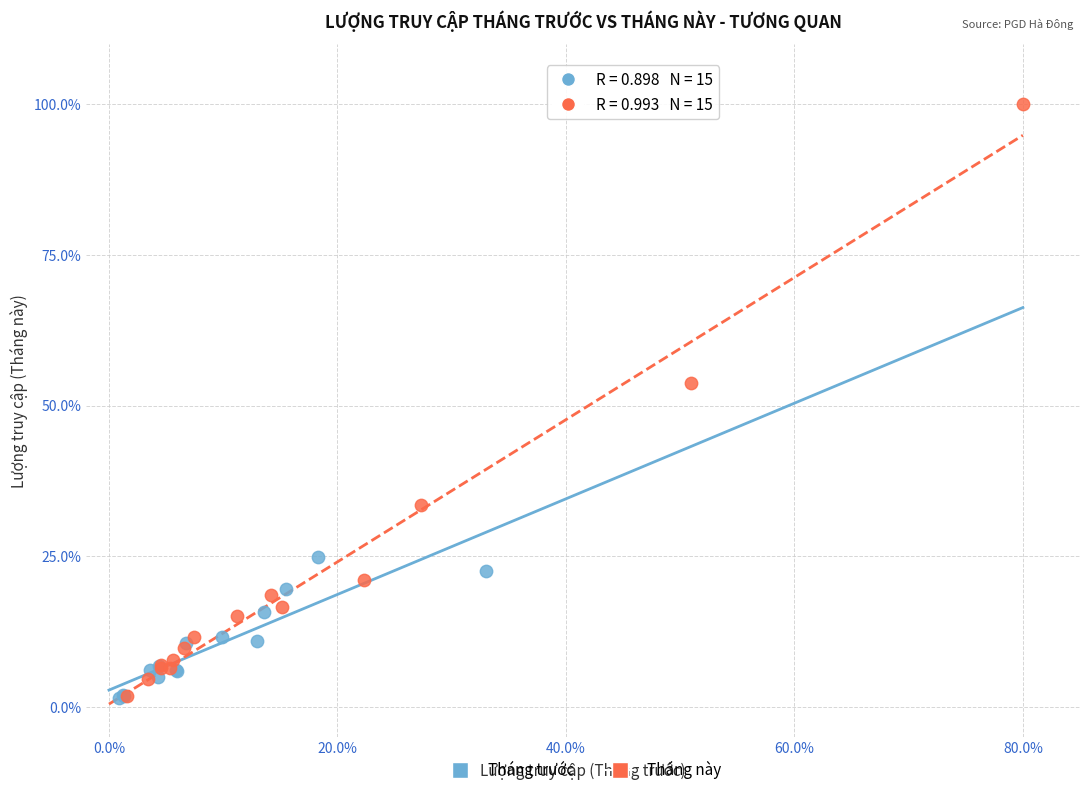

Which series has the largest Y range (max minus min)?

Tháng này